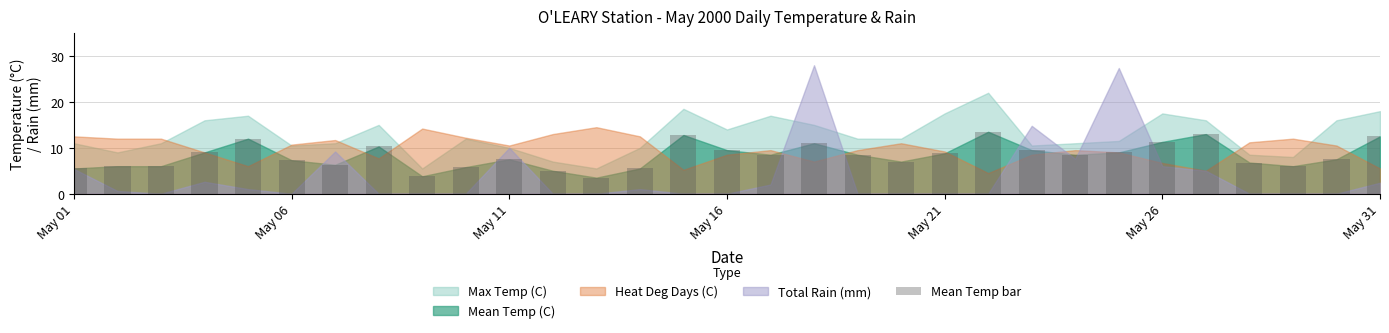

What is the smallest value displayed?

3.5